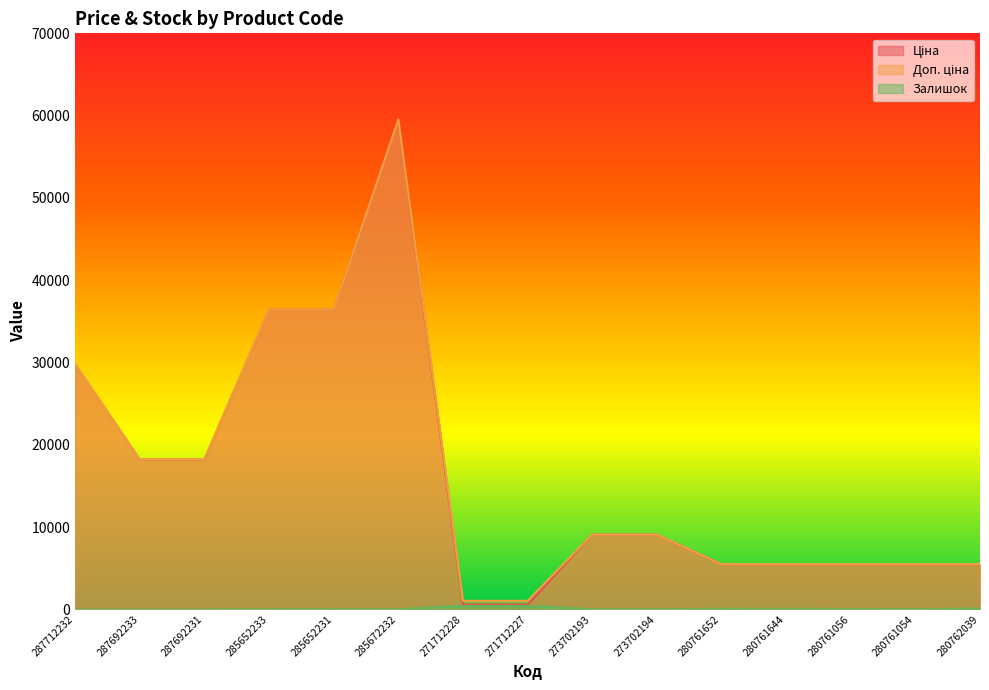

Which series has the widest spread of values?

Ціна